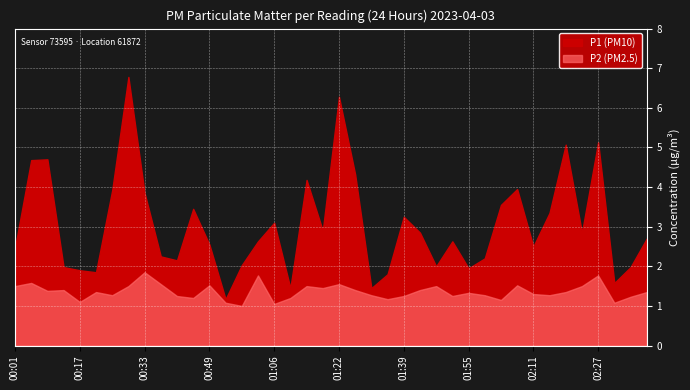

Does the chart display data point markers on the line(s)?

No